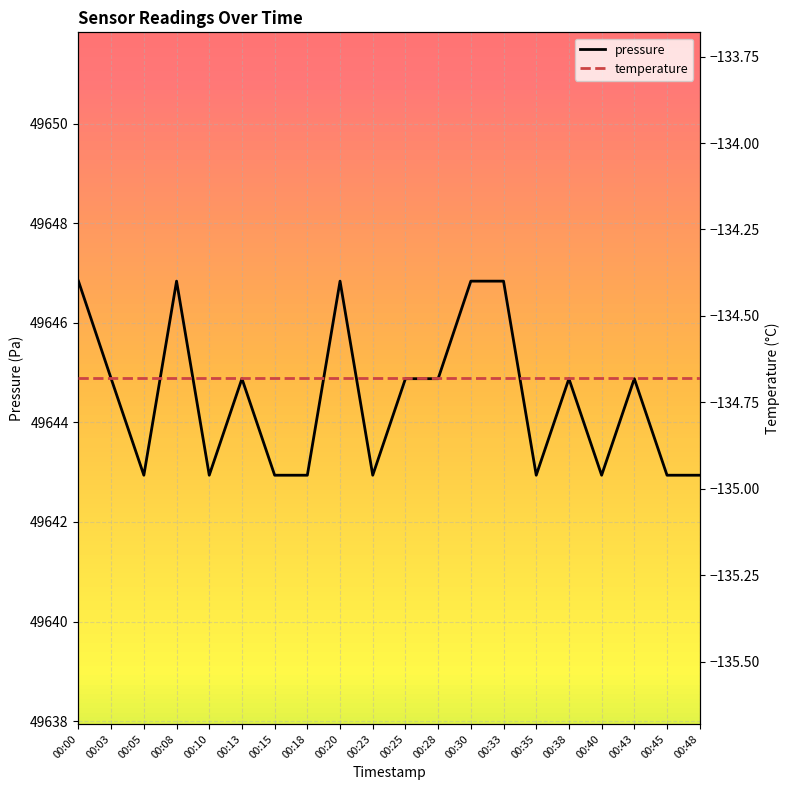

Which category has the highest value in the pressure series?

00:00